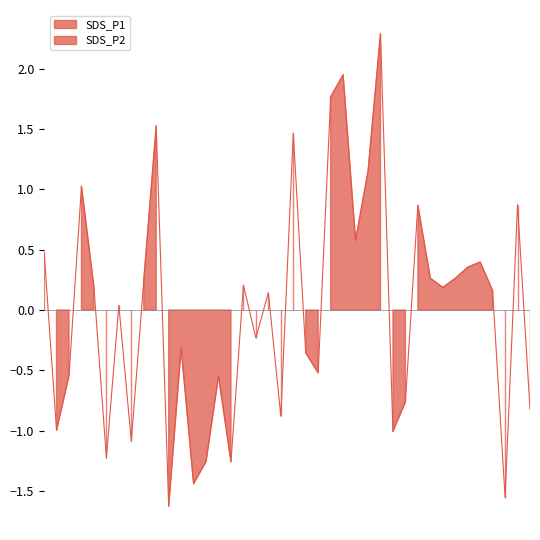

What is the change in value from 02:03 to 02:55?

+0.5